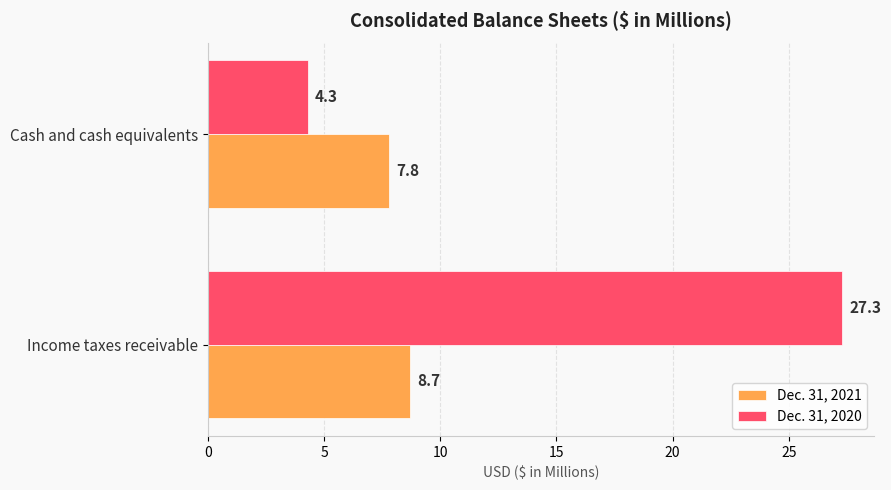

What is the sum of all Dec. 31, 2021 values?

16.5